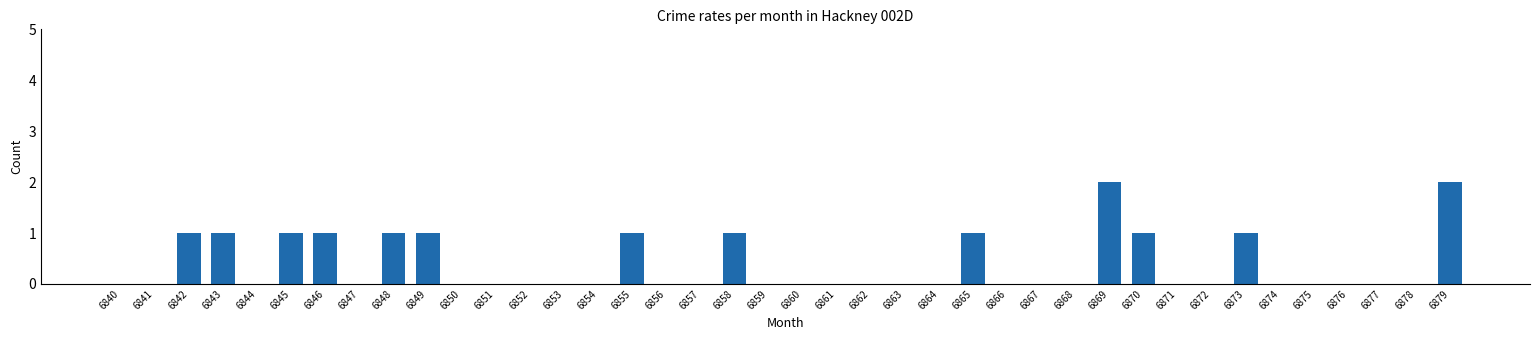

Is it true that the value at 6846 is 1?

True